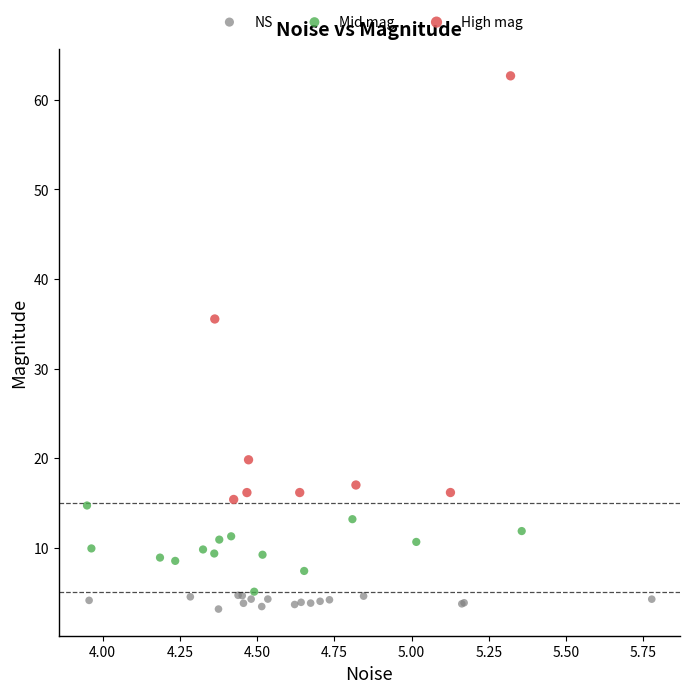

Which series reaches the maximum Y coordinate?

High mag